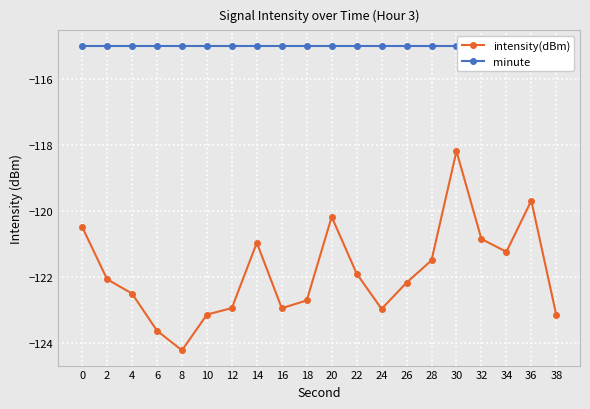

What is the total value across all series at 4?

-237.5